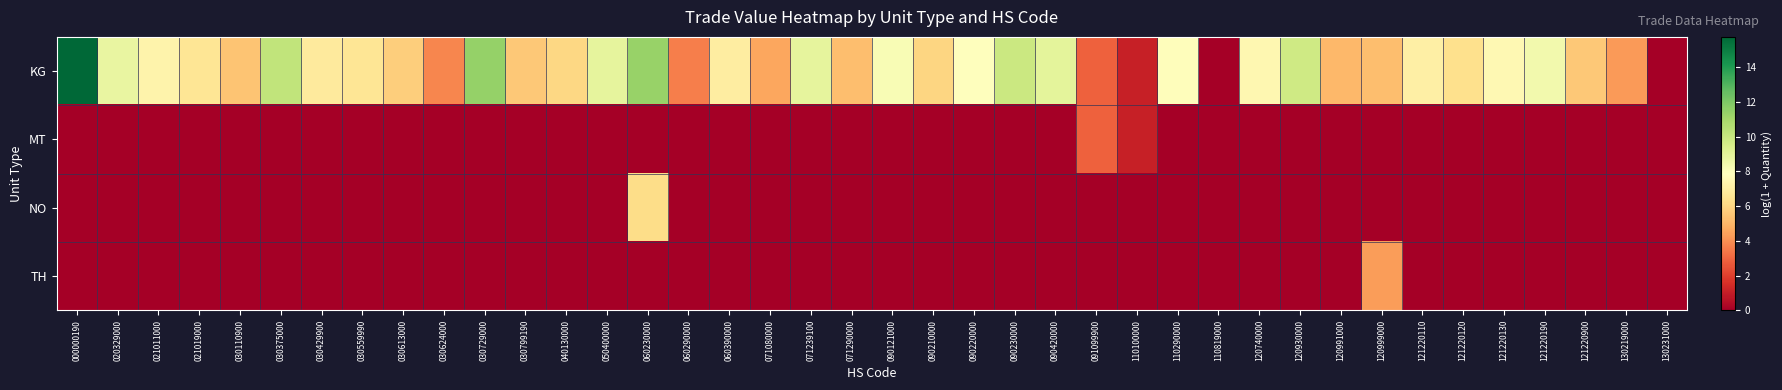

What is the maximum value shown in the chart?

15.7